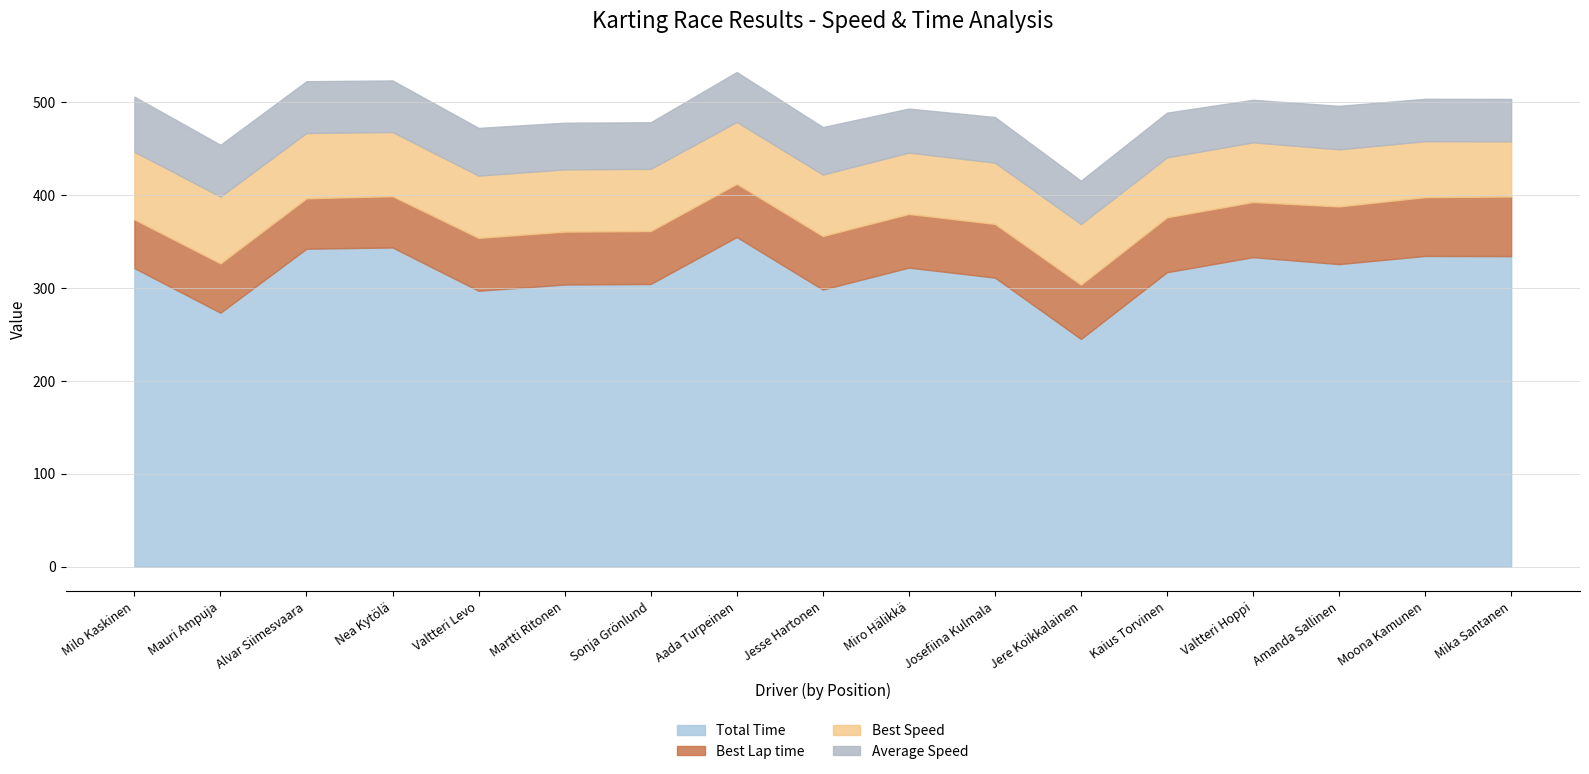

How many intersections are there between Average Speed and Best Lap time?

1